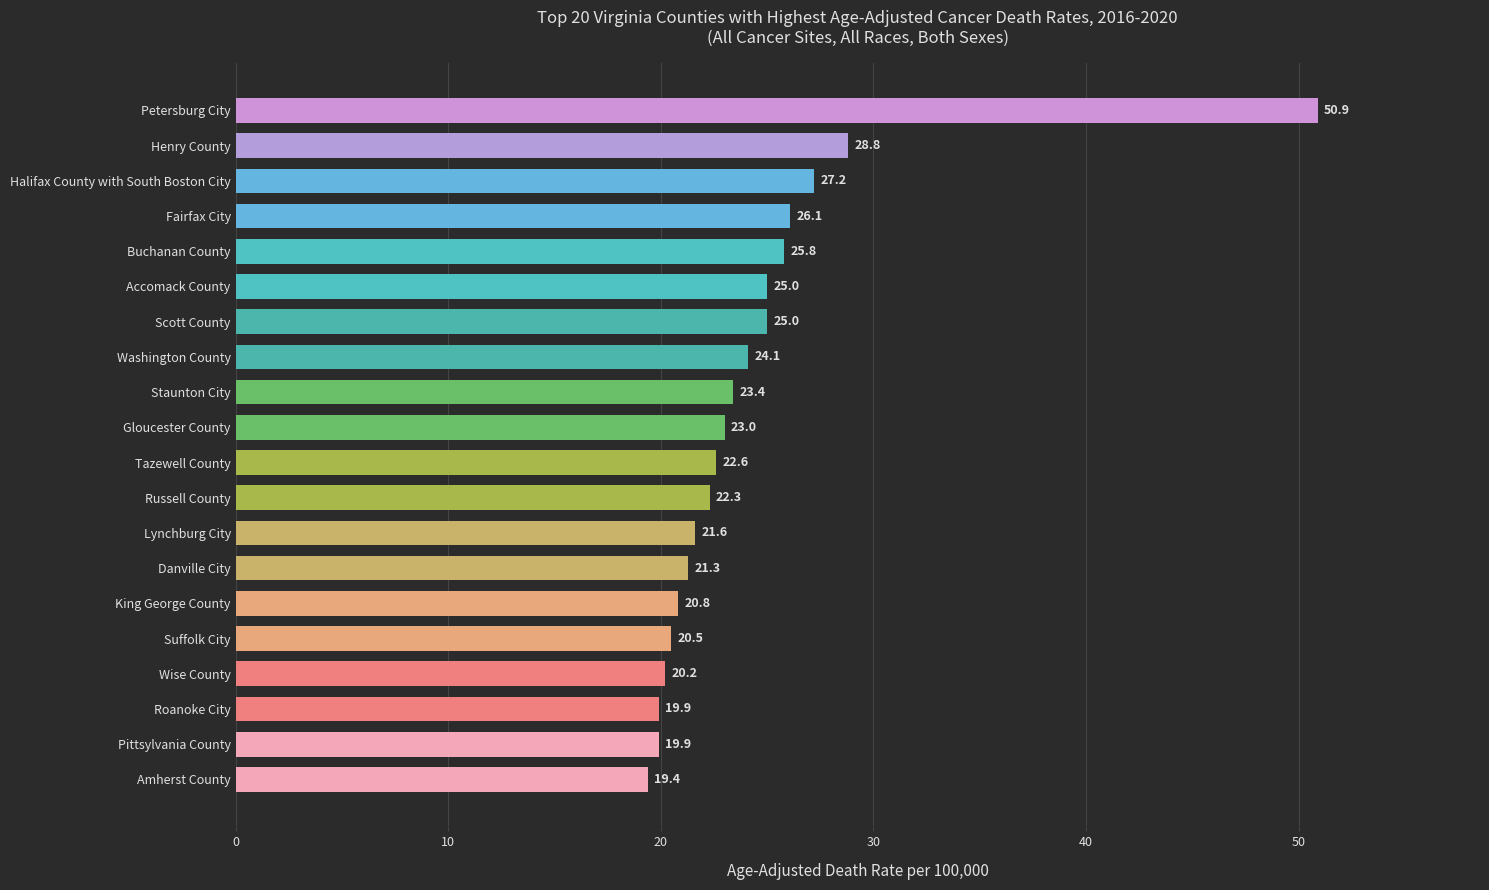

What is the maximum value shown in the chart?

50.9